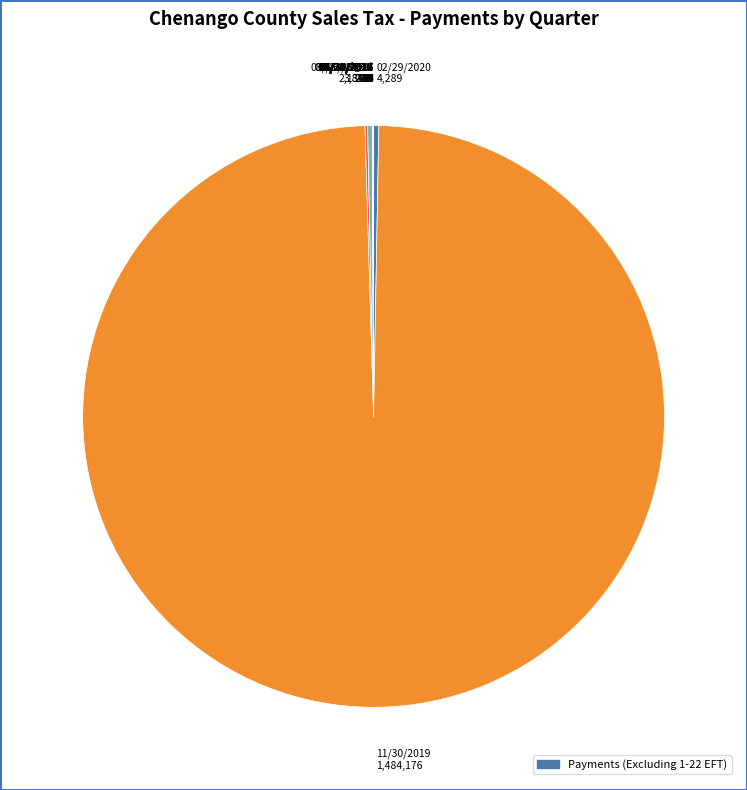

Which category accounts for the majority?

11/30/2019